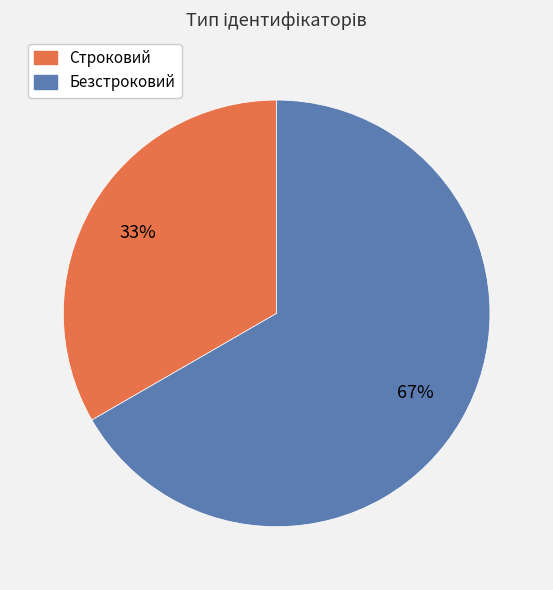

Do Строковий and Безстроковий together represent more than half of the pie?

Yes